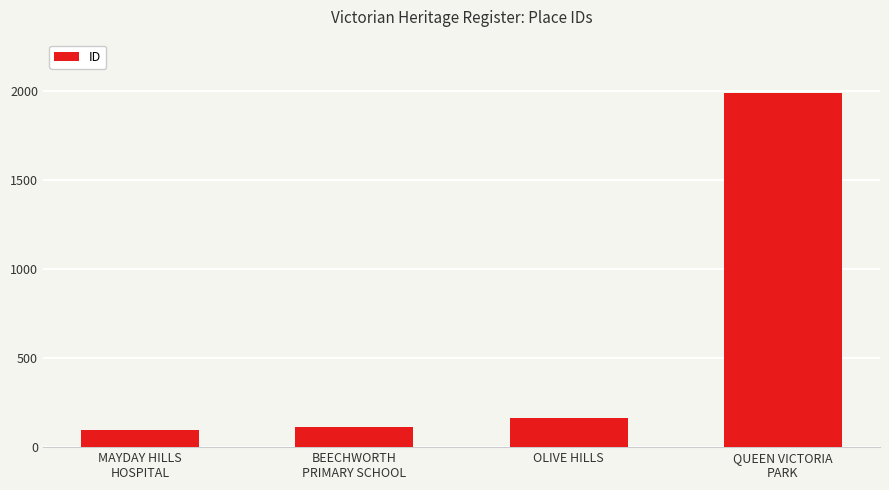

Reading left to right, transcribe all the data shown in this chart.

96	115	166	1991